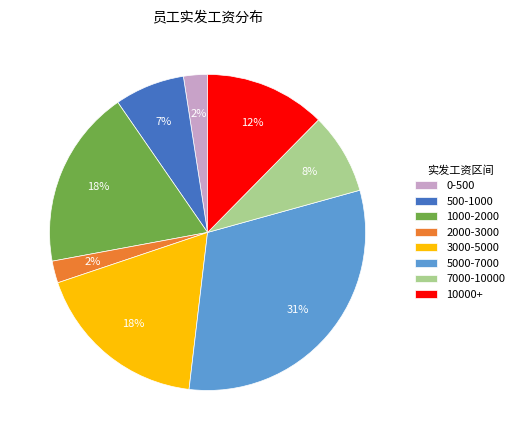

What is the ratio of the value at 7000-10000 to the value at 5000-7000?

0.3